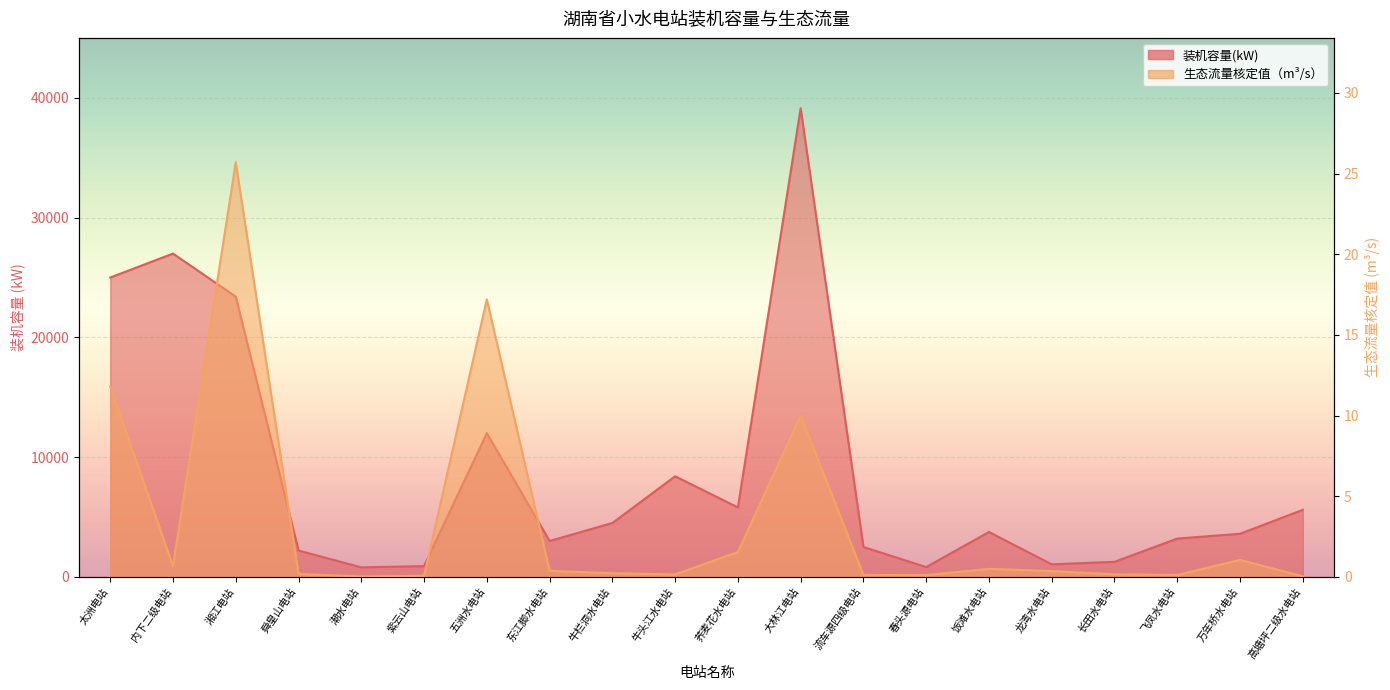

At which label is 装机容量(kW) closest to 19970?

湘江电站